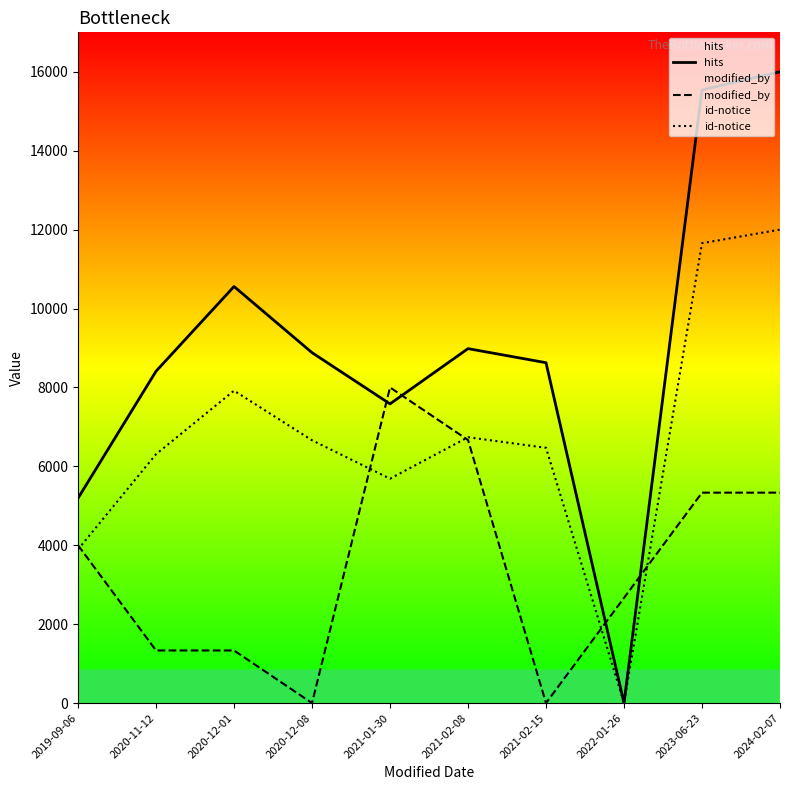

Rank the categories by id-notice value from lowest to highest.

2022-01-26, 2019-09-06, 2021-01-30, 2020-11-12, 2021-02-15, 2020-12-08, 2021-02-08, 2020-12-01, 2023-06-23, 2024-02-07